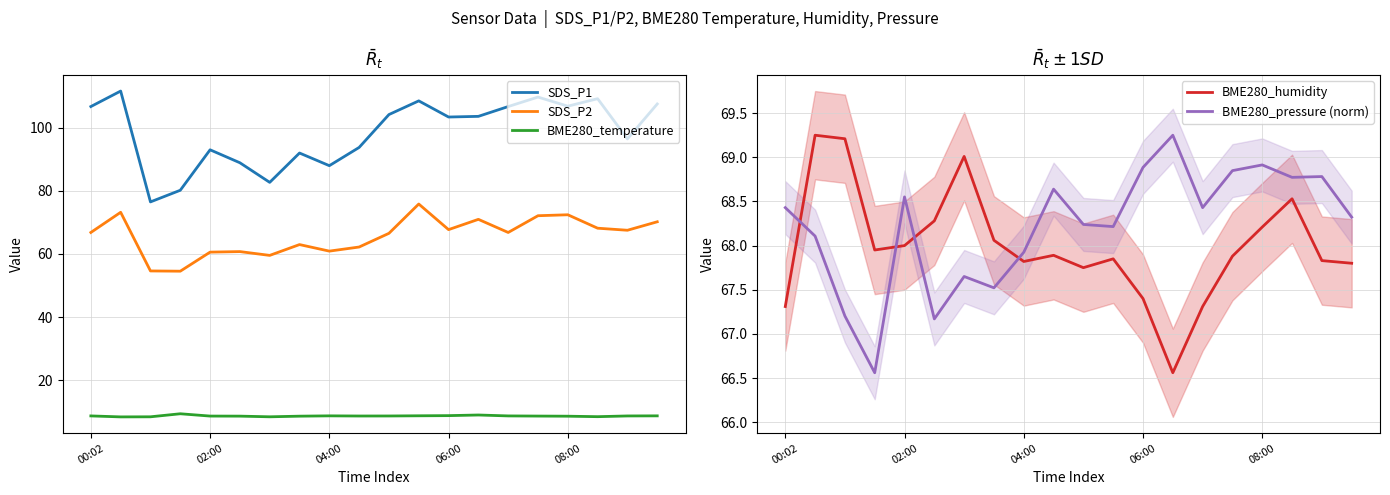

True or false: BME280_humidity has a value of 35.0 at 18.

False